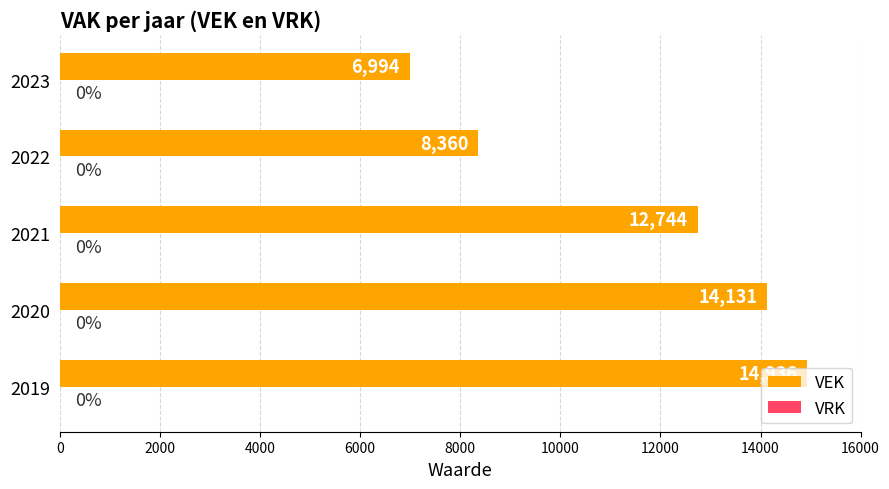

Rank the categories by value from lowest to highest.

2023, 2022, 2021, 2020, 2019